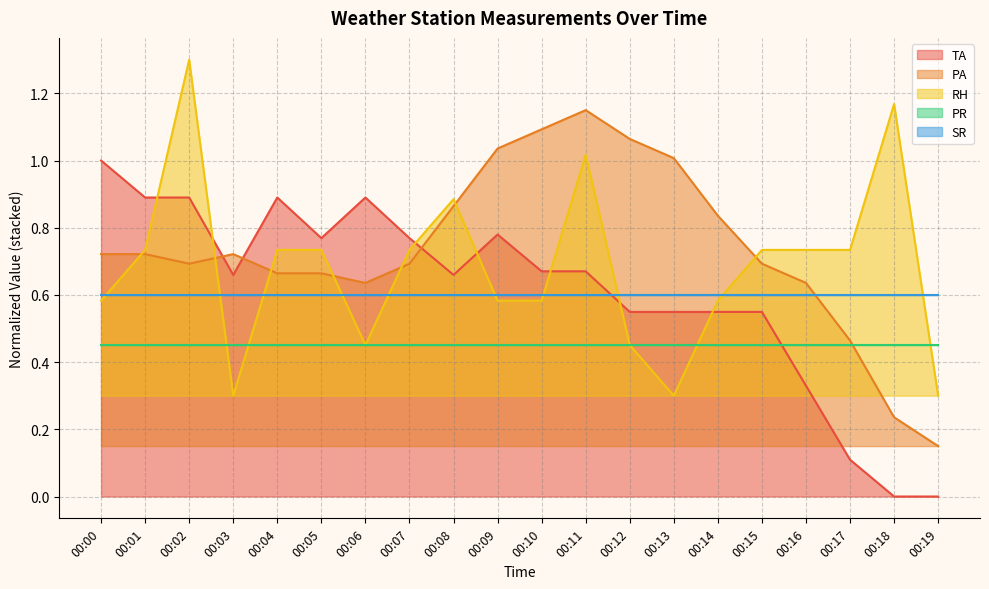

Which category has the highest value in the RH series?

00:02